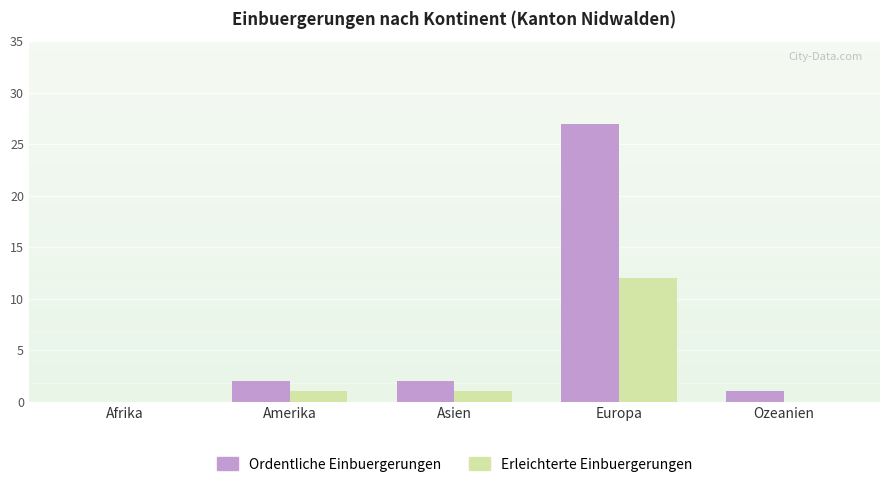

Which series has the largest range (max minus min)?

Ordentliche Einbuergerungen